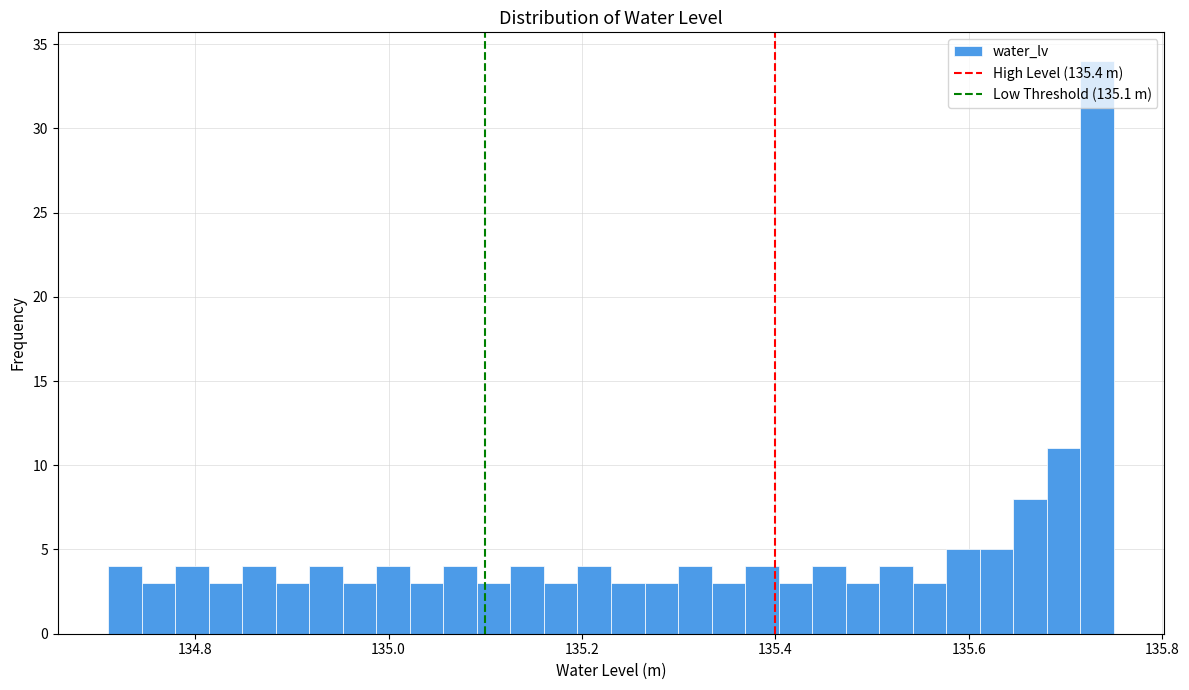

Around what value on the x-axis is the tallest bar? Give the approximate position of its centre, as read against the axis.

135.74